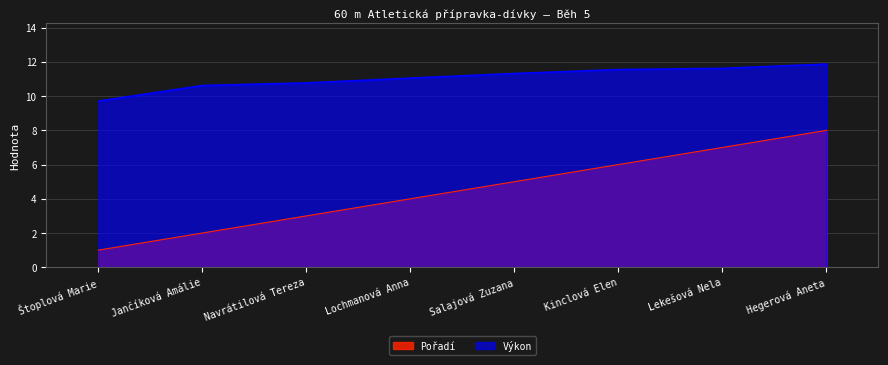

Which series has the widest spread of values?

Pořadí